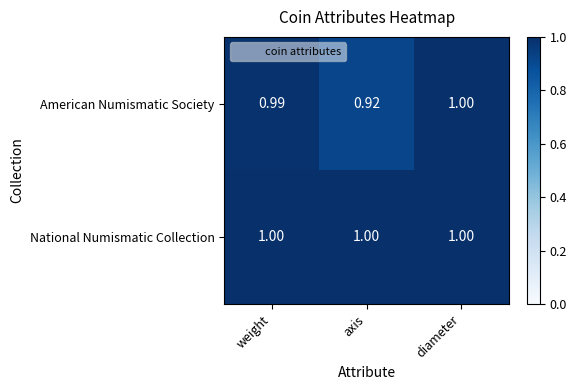

At which label is American Numismatic Society closest to 0?

axis